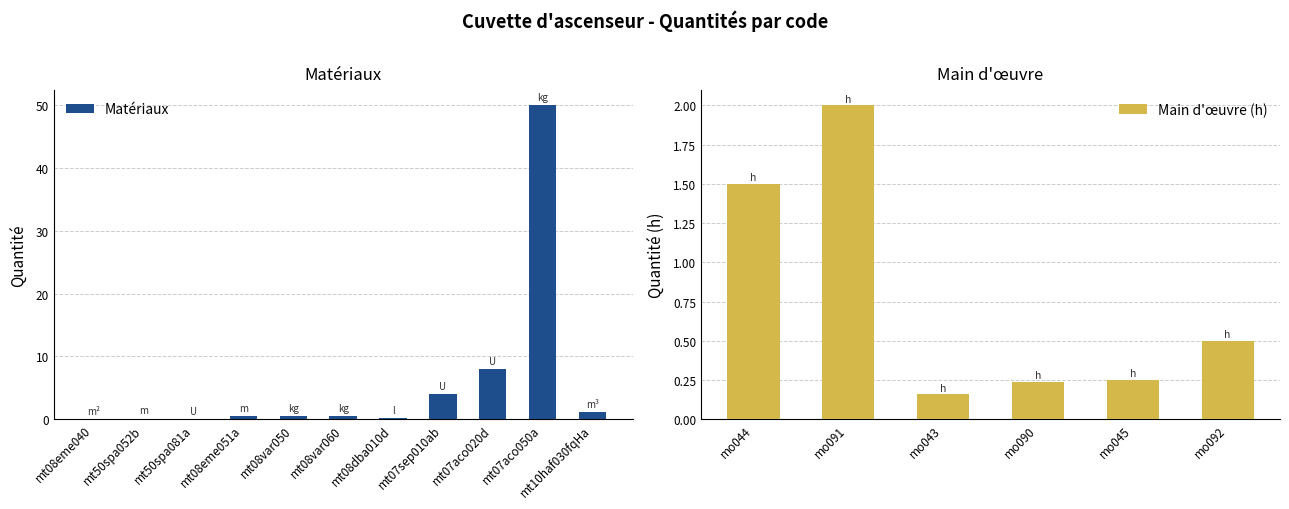

Rank the categories by value from highest to lowest.

mt07aco050a, mt07aco020d, mt07sep010ab, mo091, mo044, mt10haf030fqHa, mt08eme051a, mt08var060, mo092, mt08var050, mo045, mo090, mo043, mt08dba010d, mt50spa052b, mt50spa081a, mt08eme040